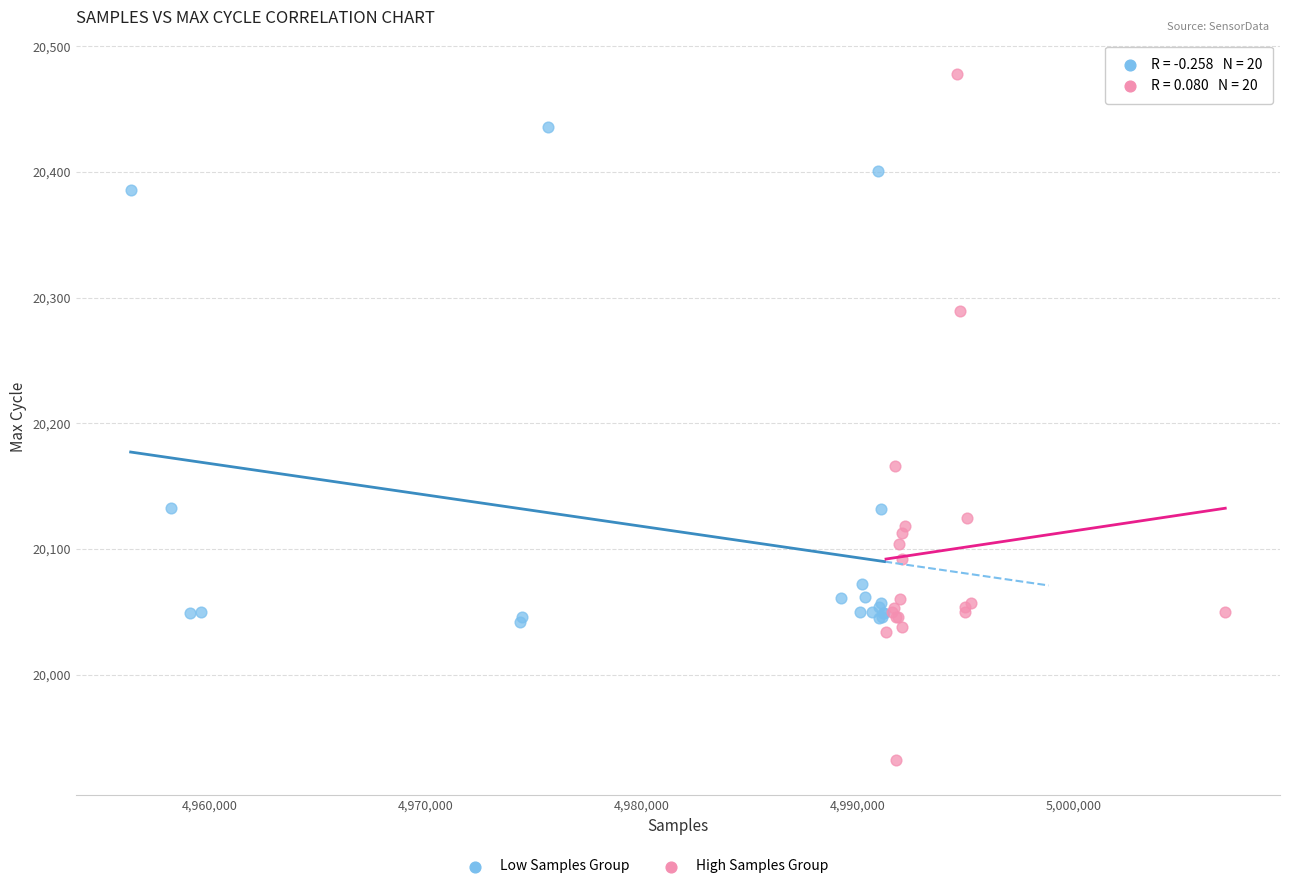

Which series contains the lowest Y value?

High Samples Group